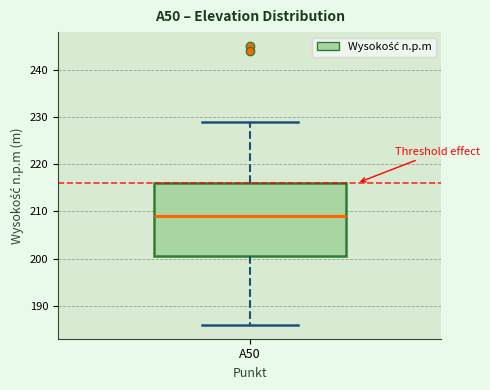

Where is the upper edge of the box for A50 on the y-axis? The values are not printed on the chart, so give them approximately, as read against the axis.

216